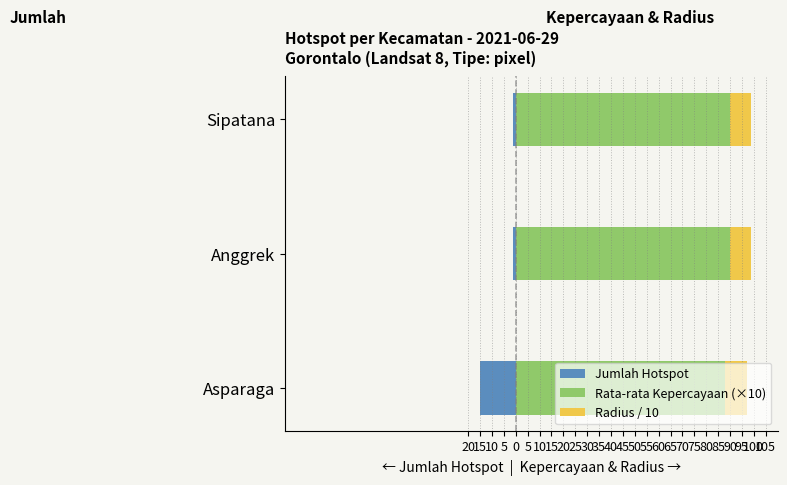

Between Asparaga and Sipatana, which is larger?

Sipatana